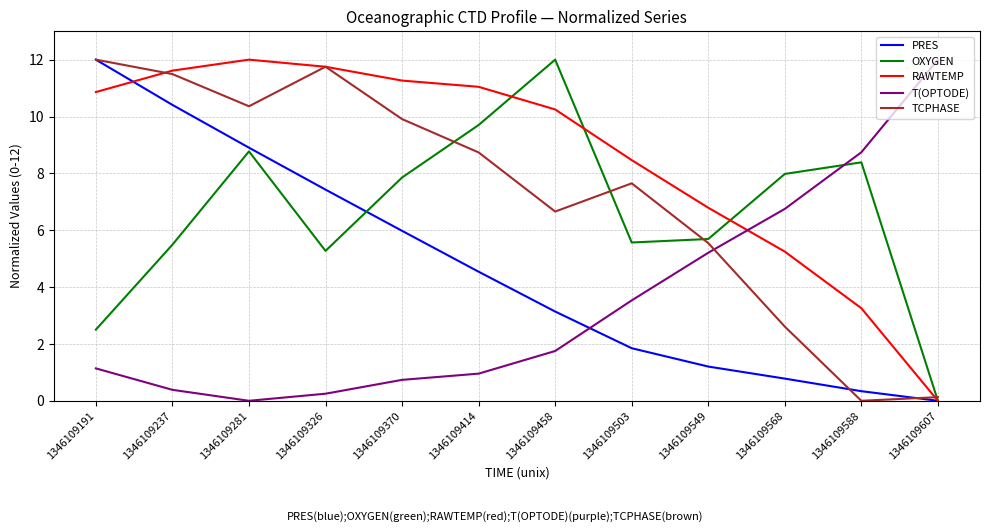

Where does the OXYGEN series first go above 7?

1346109281